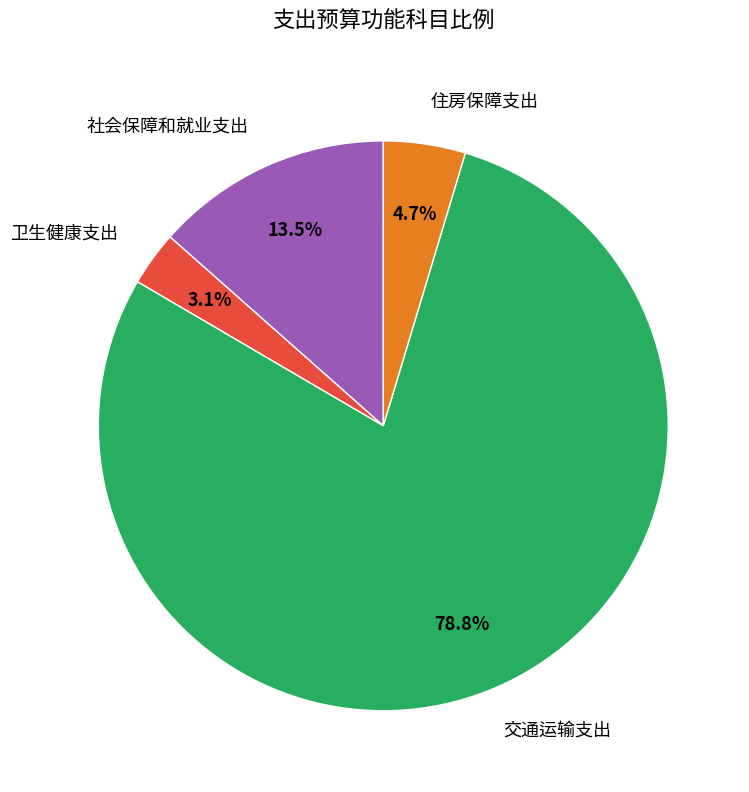

Between 交通运输支出 and 卫生健康支出, which is larger?

交通运输支出